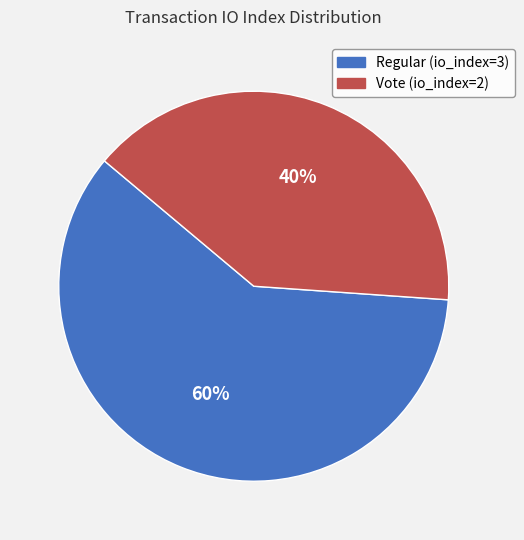

Combined, do Regular (io_index=3) and Vote (io_index=2) account for over 50%?

Yes